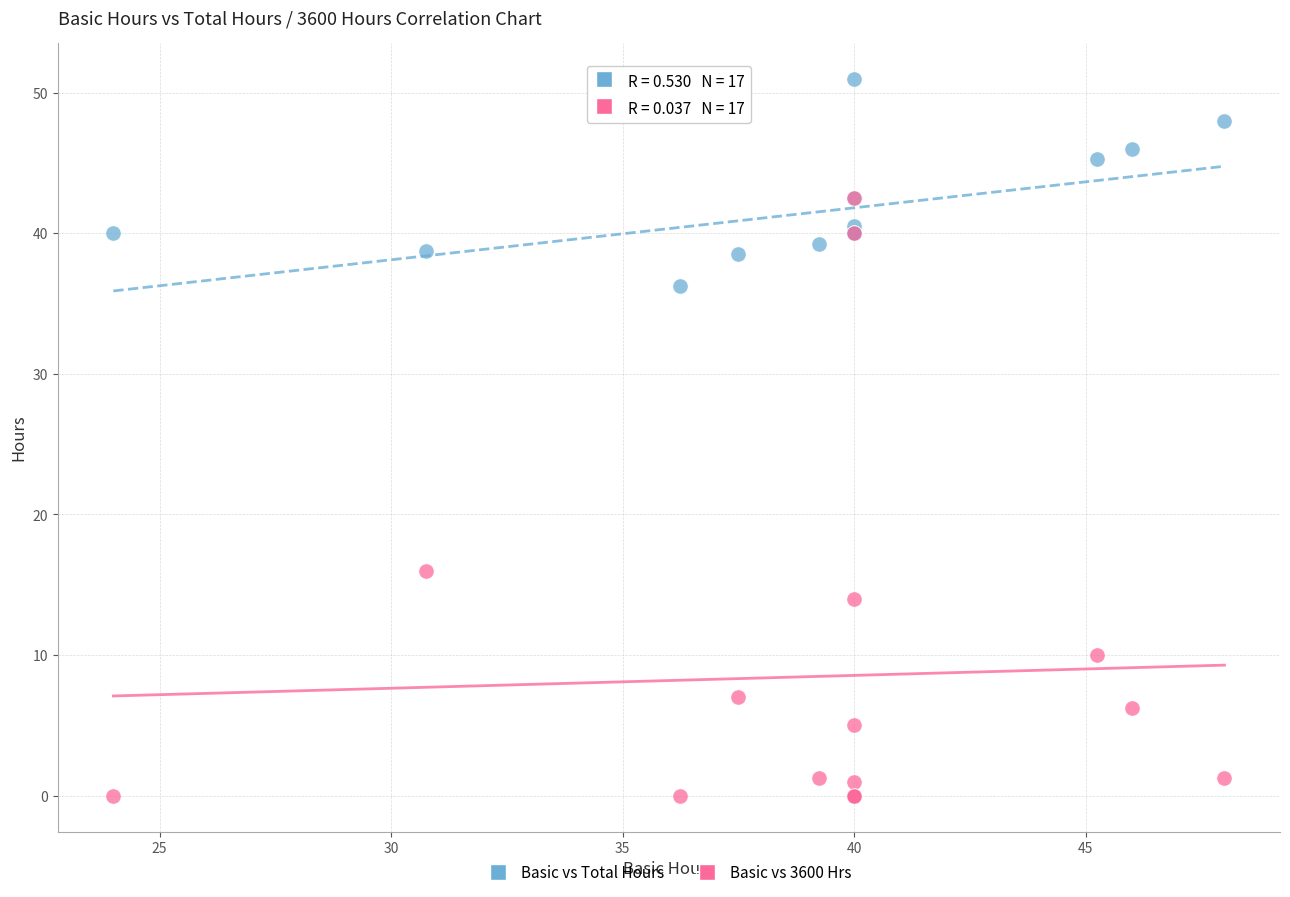

In the Basic vs 3600 Hrs series, what Y value is closest to 21?

16.0